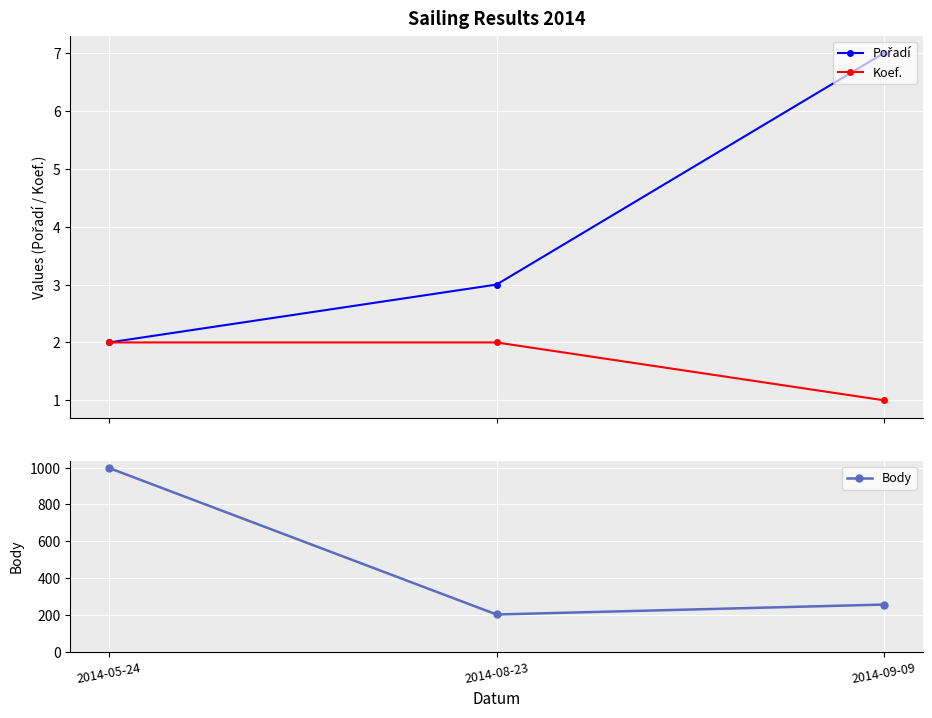

Which series changed the most between 2014-05-24 and 2014-09-09?

Body